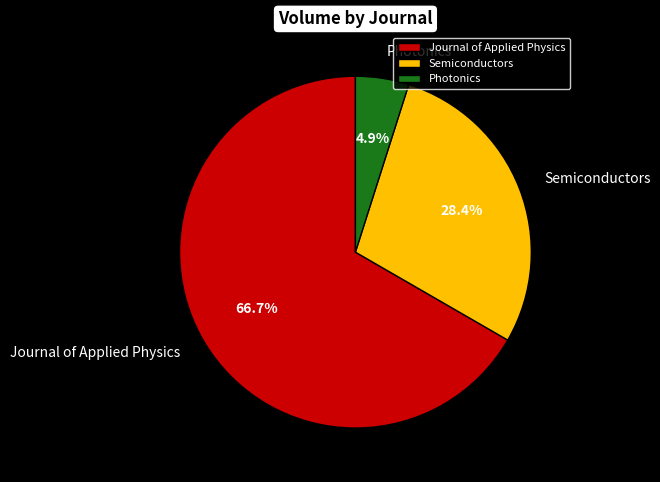

What percentage is the Semiconductors slice, to the nearest percent?

28%